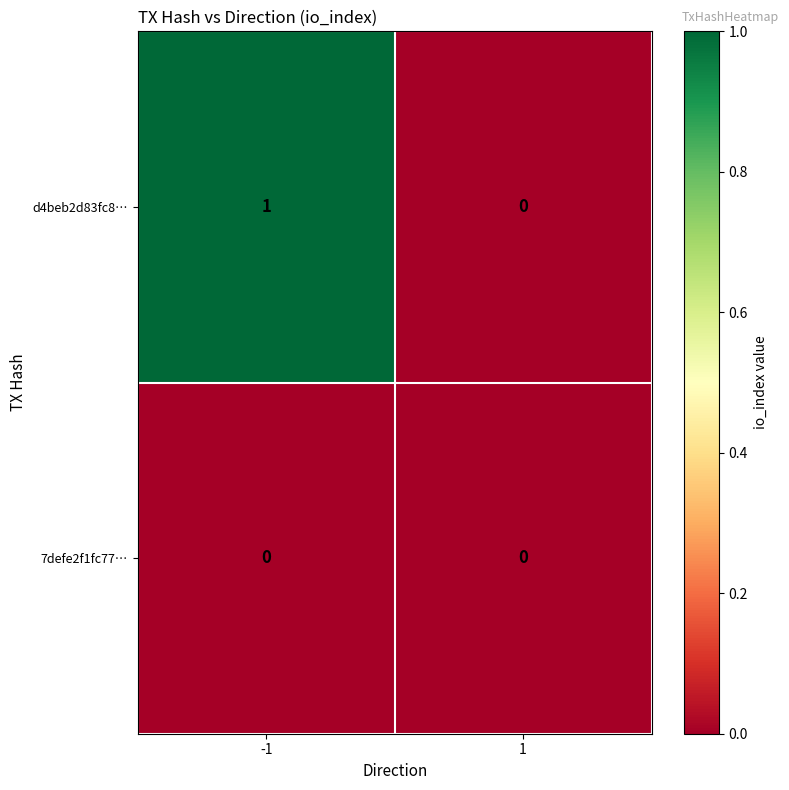

True or false: d4beb2d83fc8… has a value of 1 at 1.

False